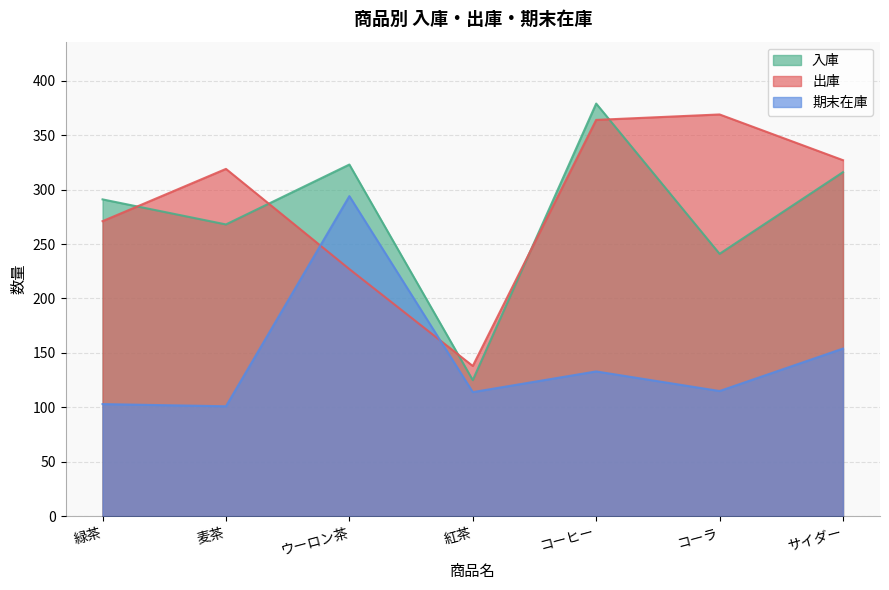

Rank the series at 緑茶 from lowest to highest value.

期末在庫, 出庫, 入庫